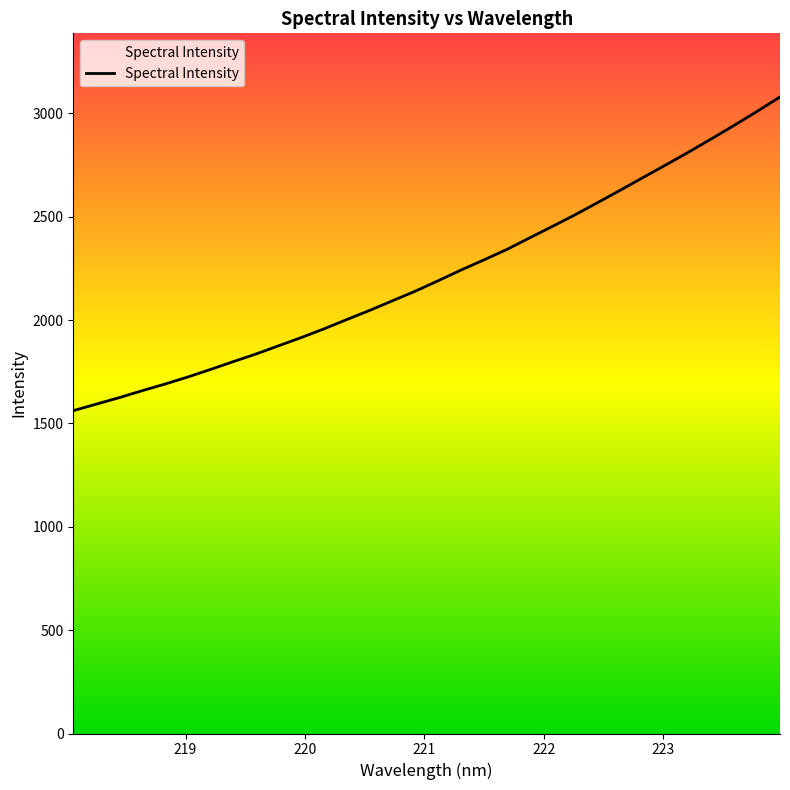

Read the value at 218.2508.

1593.1